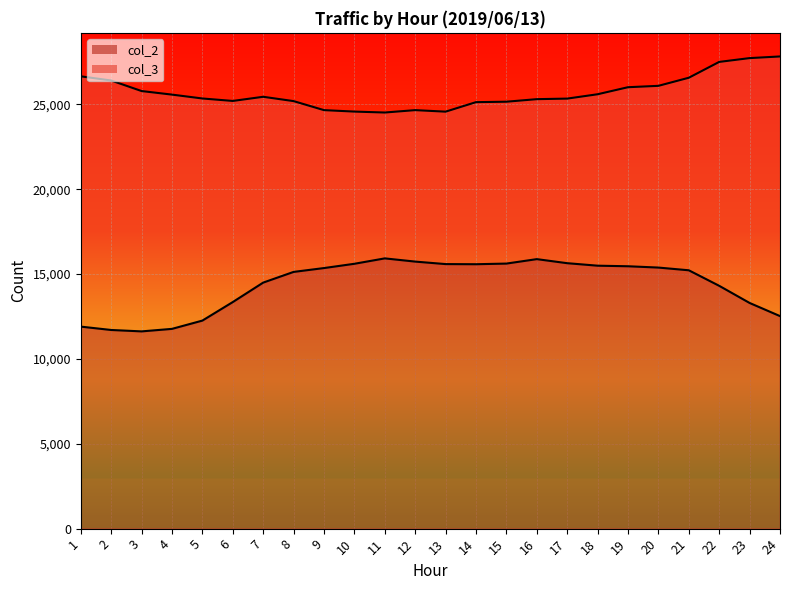

What is the average value of the col_3 line series?

25698